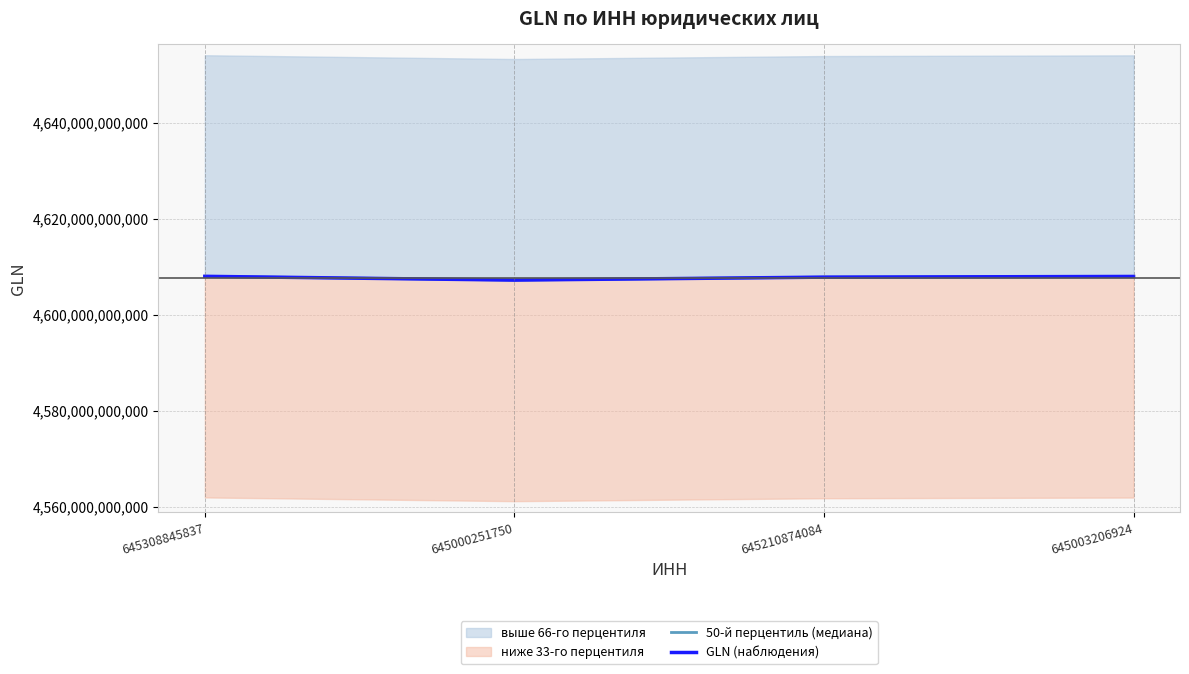

True or false: GLN (наблюдения) has more than 1 points higher than both neighbors.

False